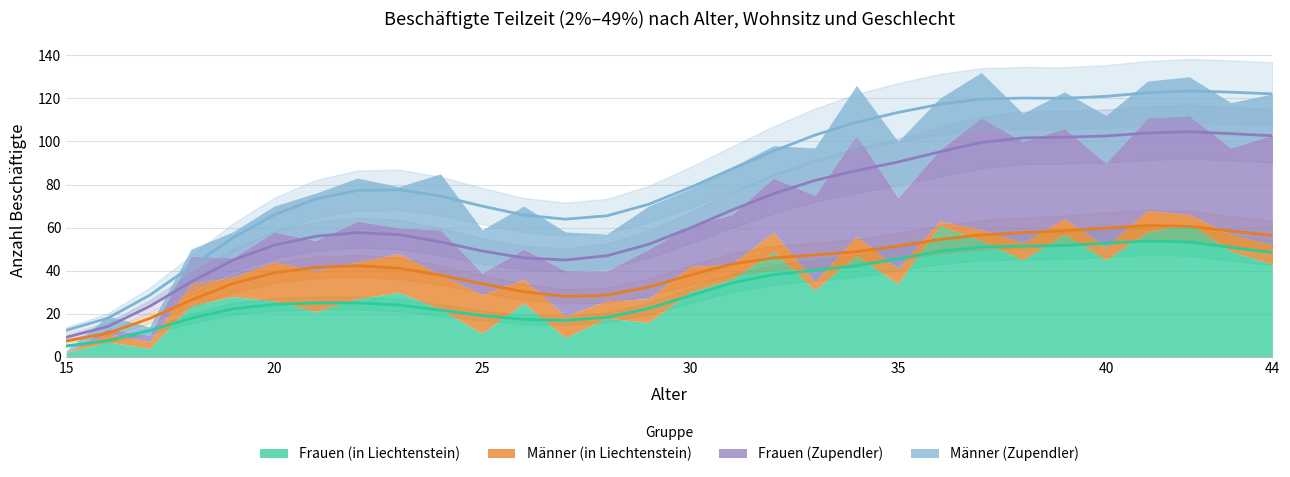

What is the average value of the Frauen (Zupendler) series?

26